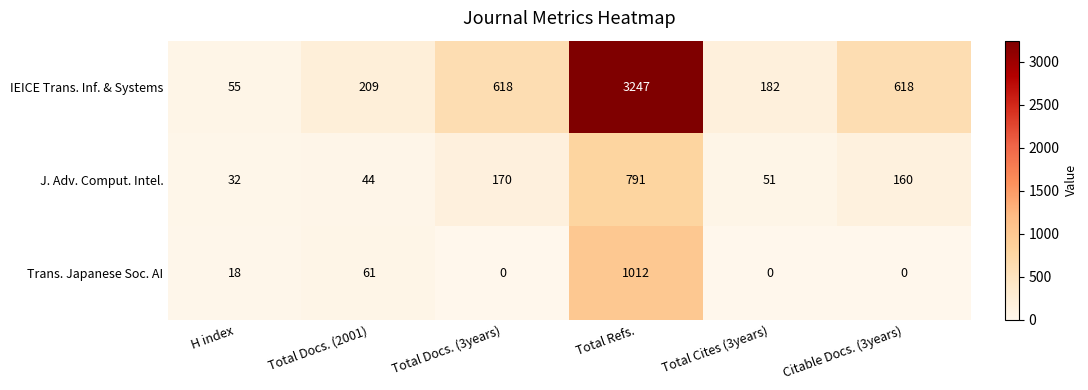

How many distinct data groups are displayed?

3